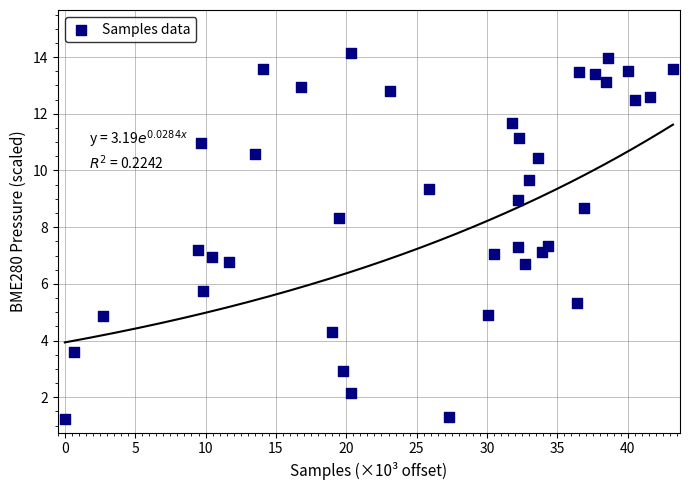

What is the range of X values (max minus min)?

43.2